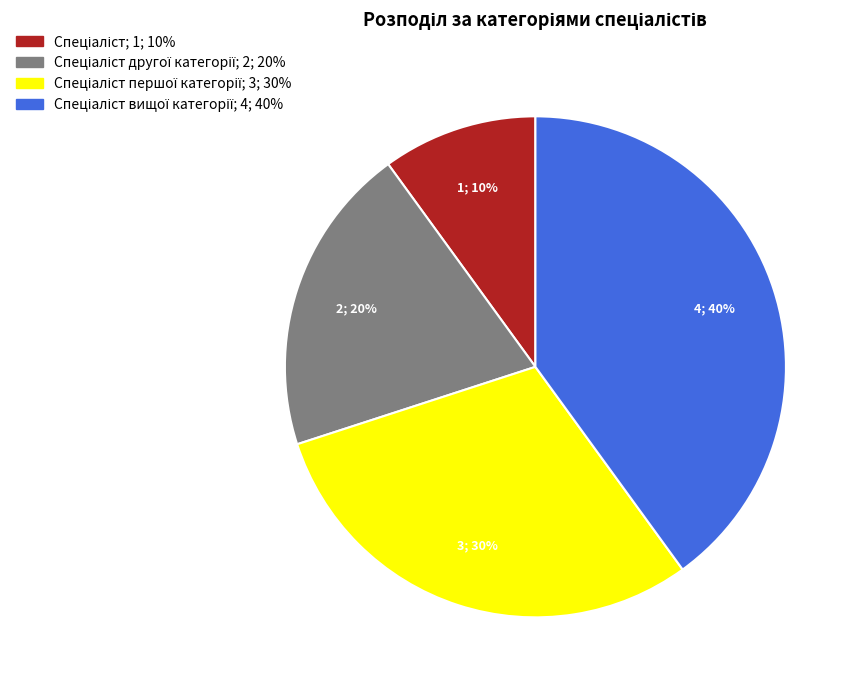

Is there any slice that represents more than half of the pie?

No